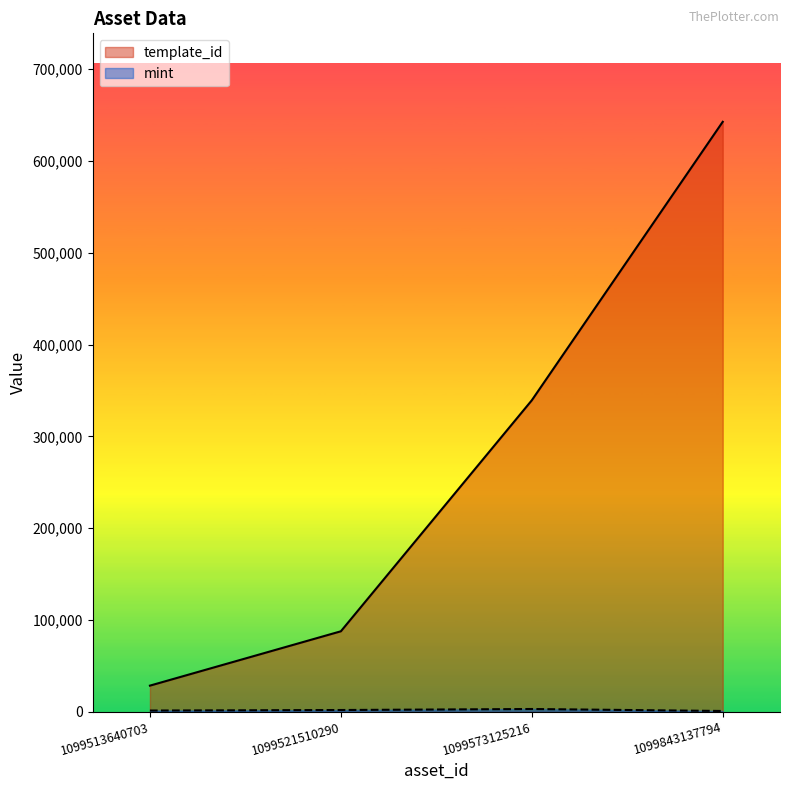

Rank the series by their maximum value, from lowest to highest.

mint, template_id